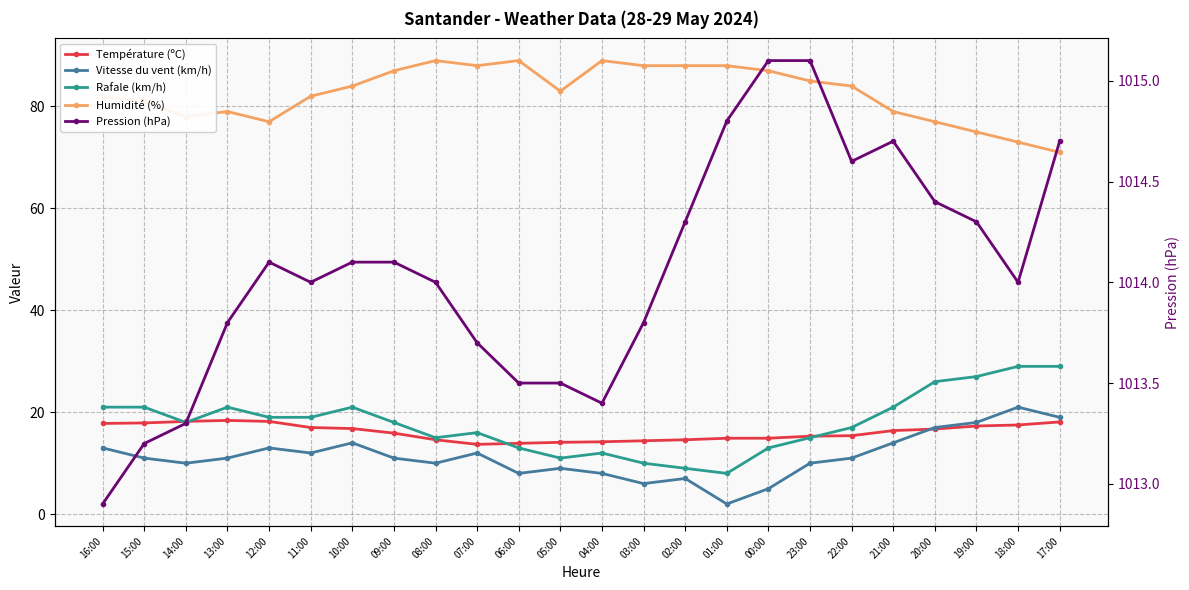

Which series has the widest spread of values?

Rafale (km/h)